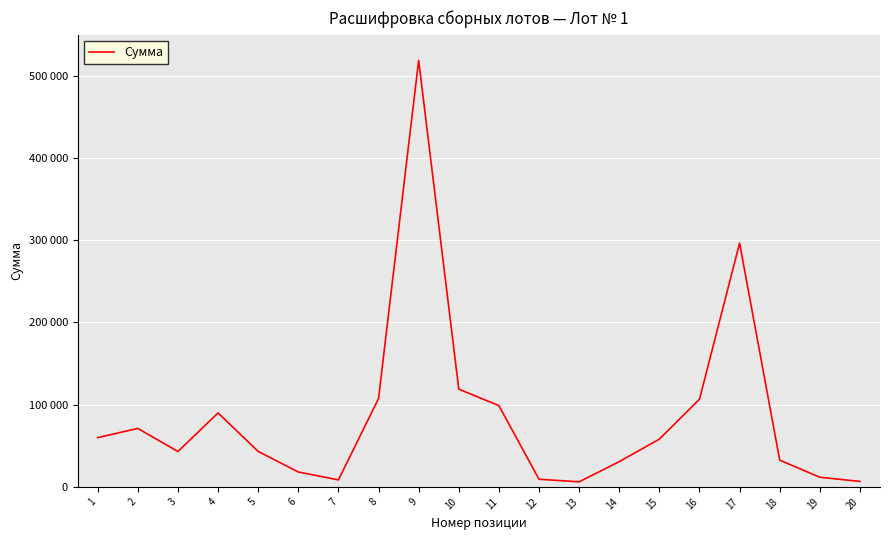

What is the value of the 1st point from the left?

59916.0